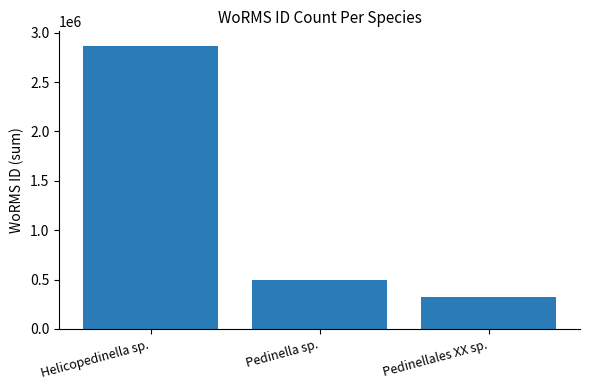

At which category does the chart reach its peak across all series?

Helicopedinella sp.